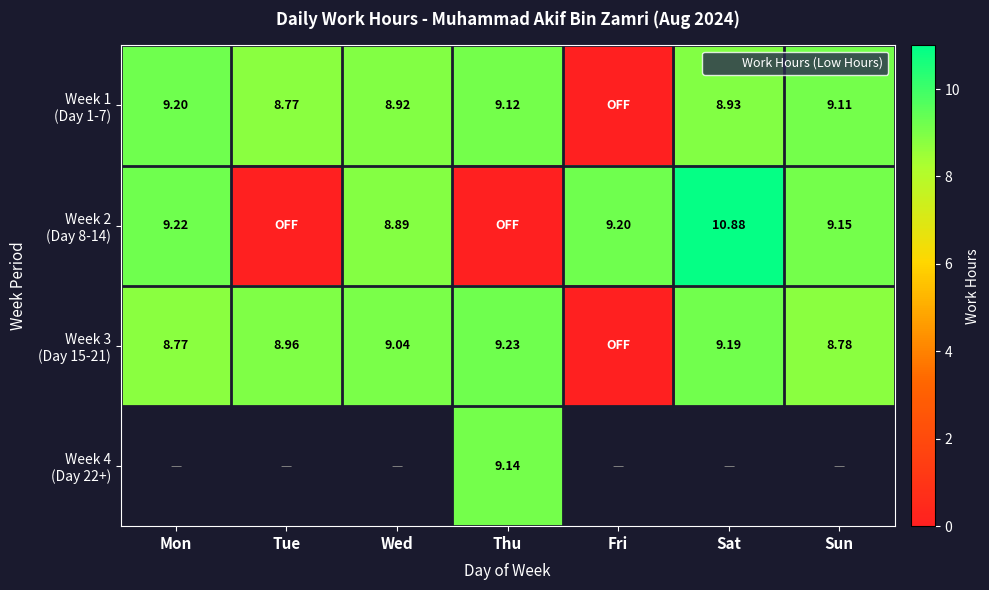

What is the difference between the highest and lowest values at Tue?

9.0